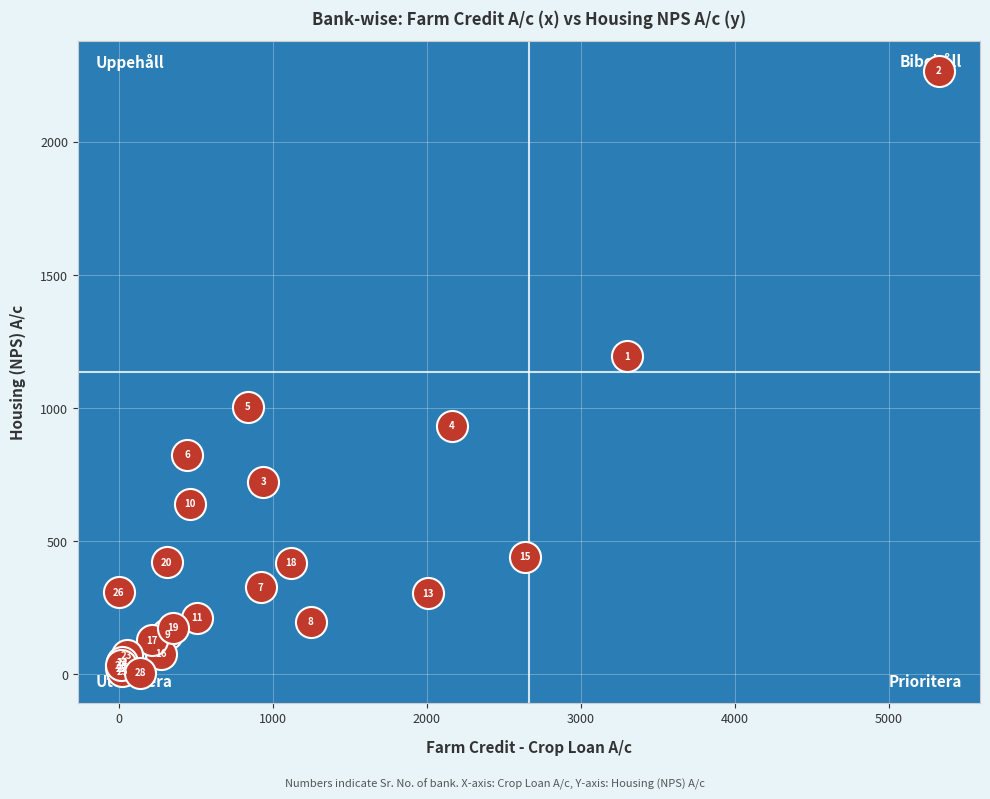

What Y value in the scatter plot is closest to 1136?

1194